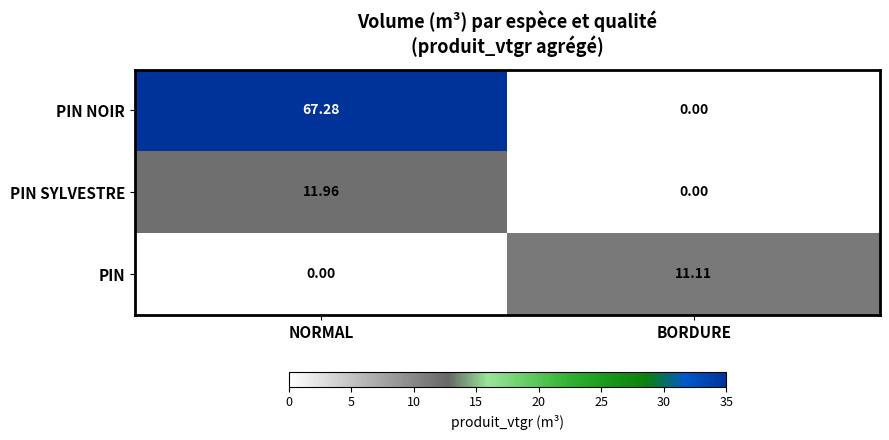

Which category has the lowest value in the PIN series?

NORMAL